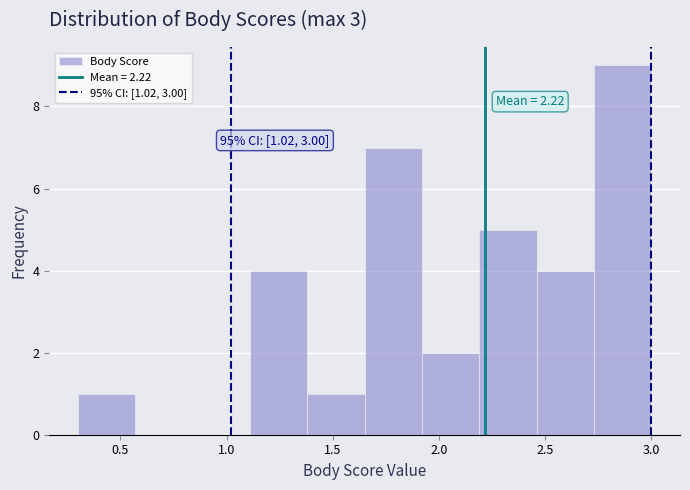

Which range on the x-axis has the tallest bar?

2.73 to 3.00